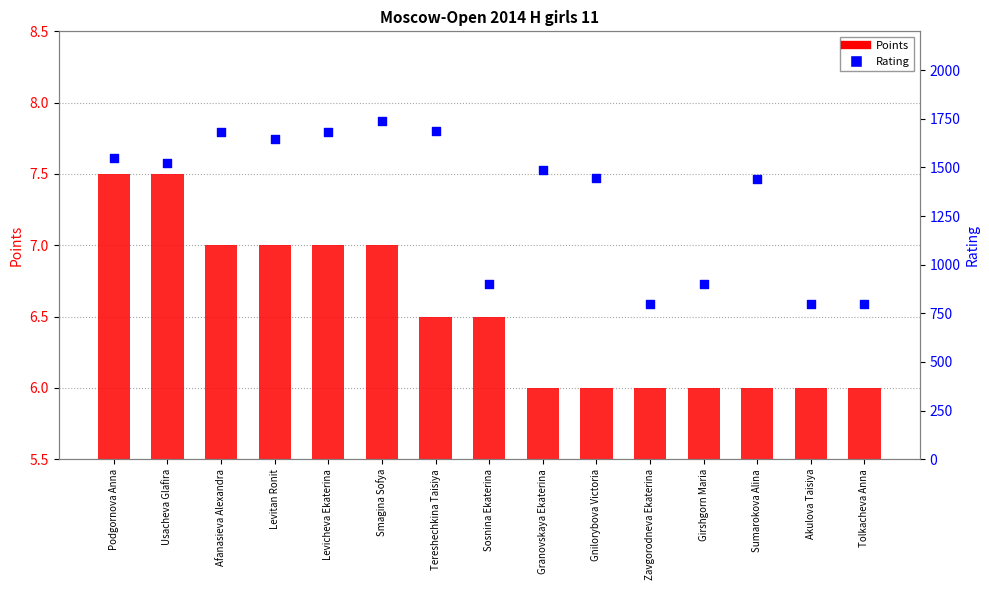

At which category is the sum across all series the highest?

Smagina Sofya